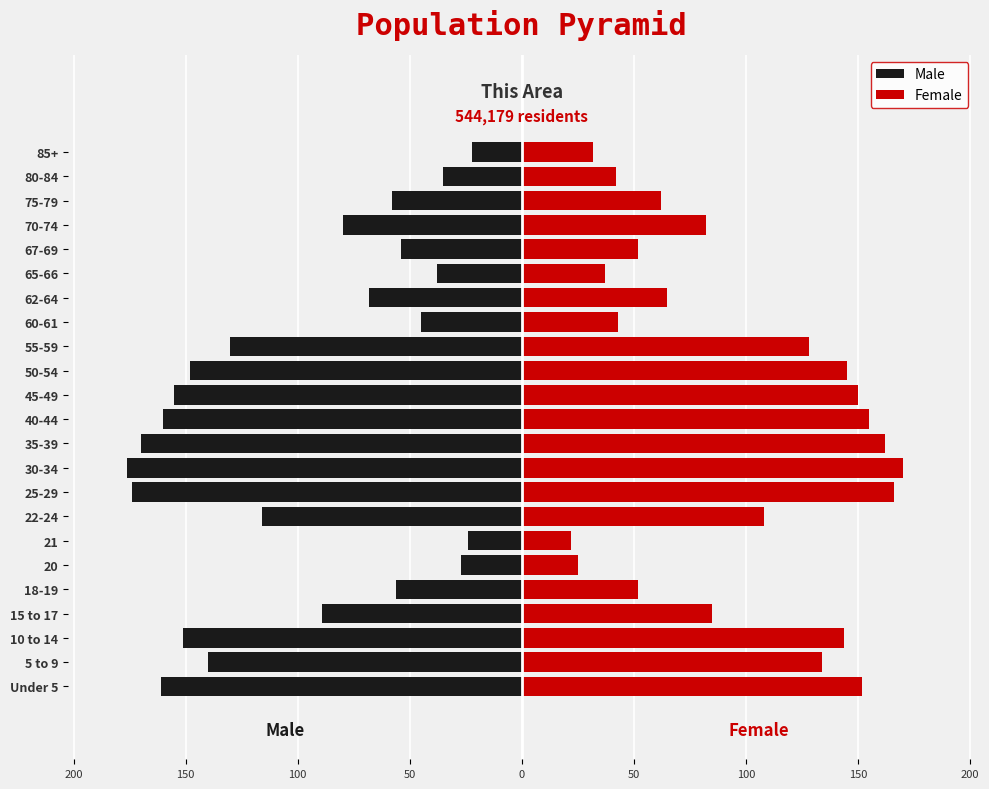

How many values in the Male series are below -89?

11